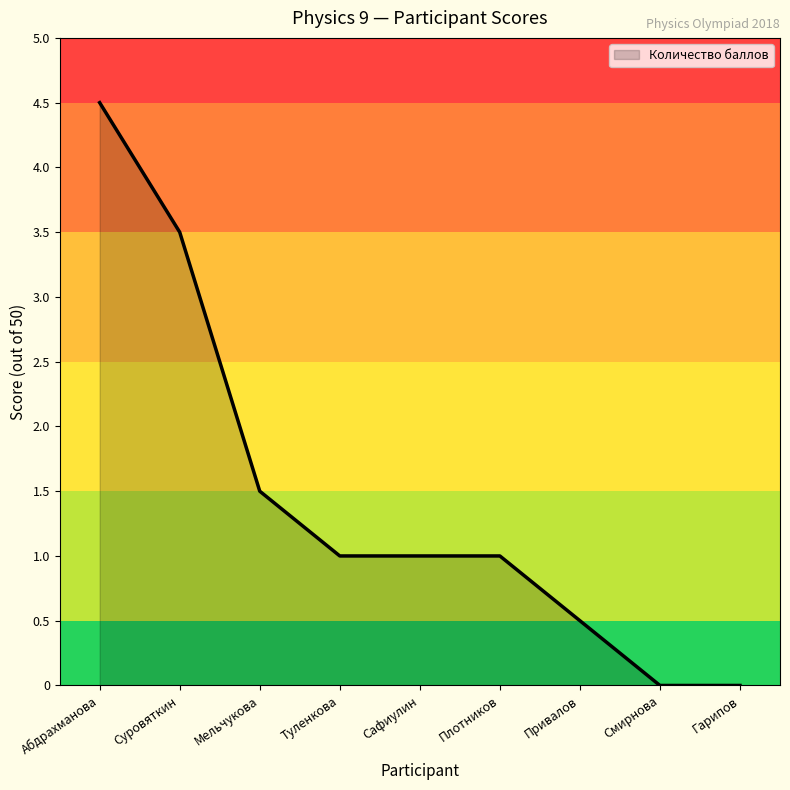

What is the greatest value displayed?

4.5